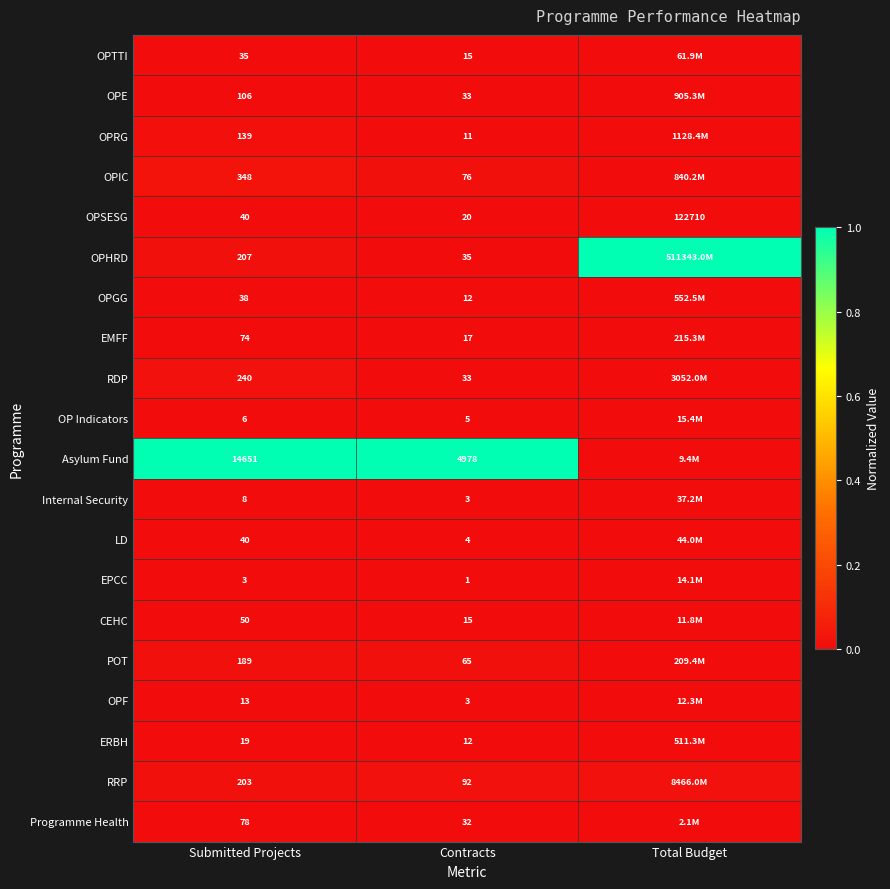

What is the spread (max minus min) of values at Submitted Projects?

14648.0